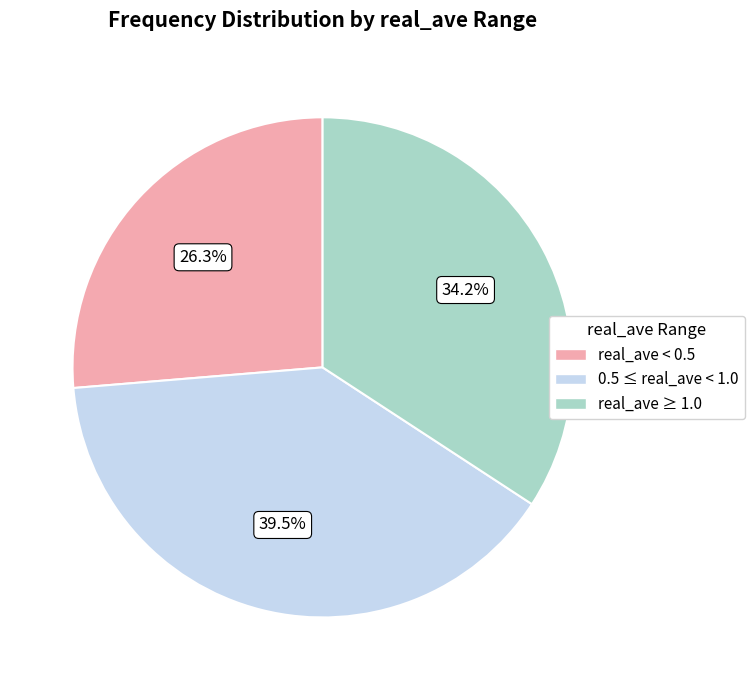

How many slices are in this pie chart?

3